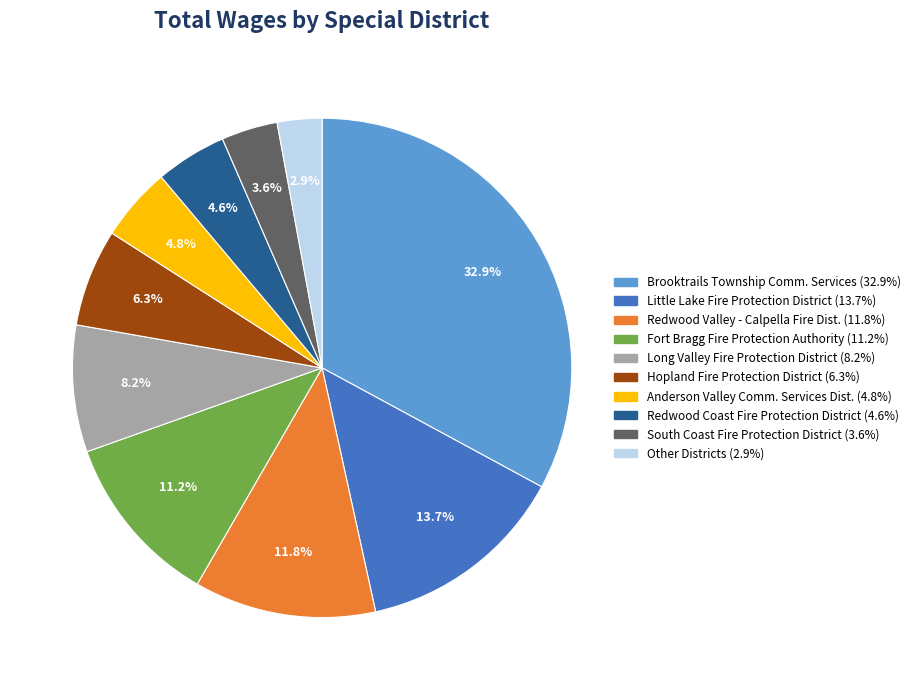

Is there any slice that represents more than half of the pie?

No